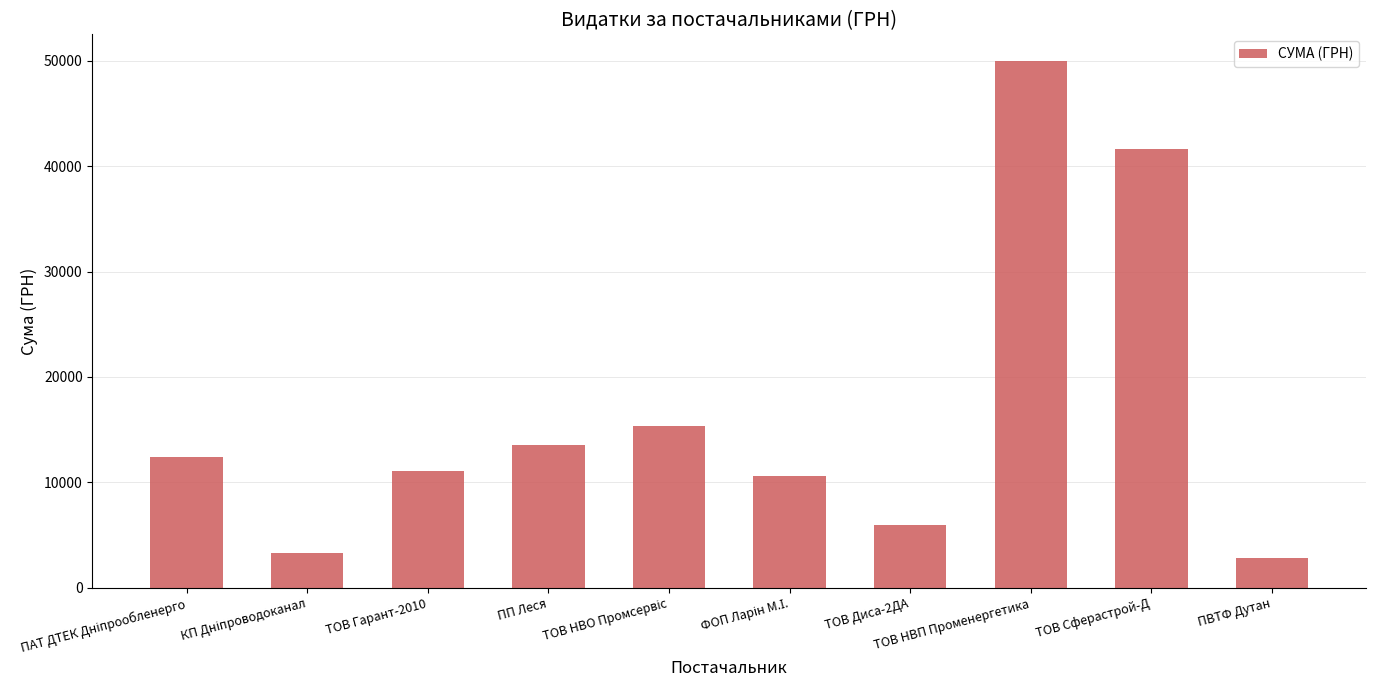

What is the ratio of the value at ПП Леся to the value at ТОВ Диса-2ДА?

2.3